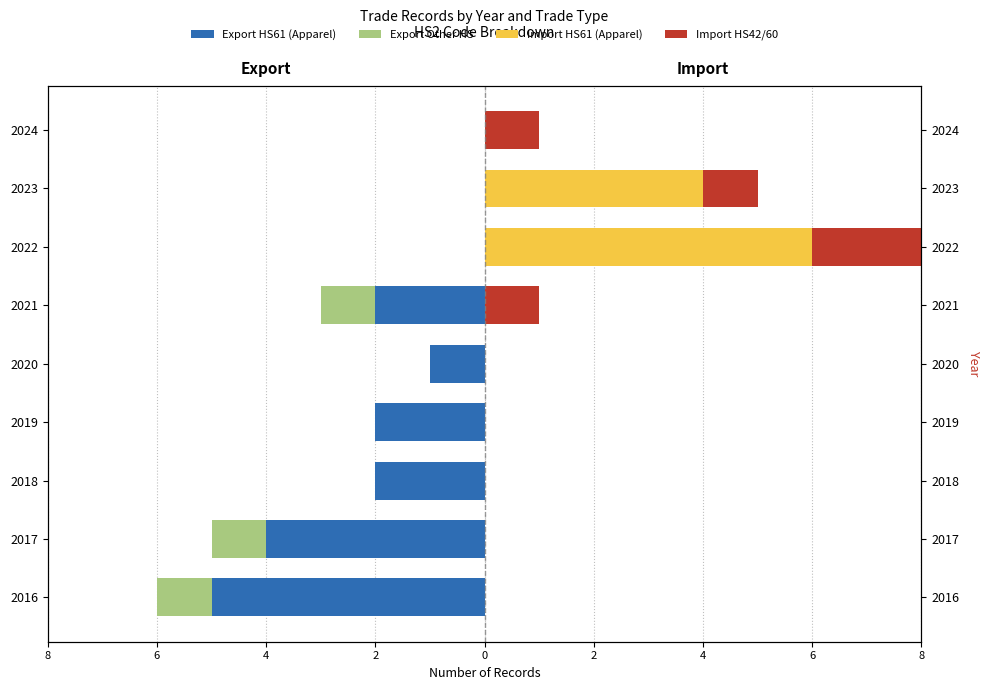

Reading left to right, transcribe all the data shown in this chart.

Export HS61 (Apparel): -5	-4	-2	-2	-1	-2	0	0	0
Export Other HS: -1	-1	0	0	0	-1	0	0	0
Import HS61 (Apparel): 0	0	0	0	0	0	6	4	0
Import HS42/60: 0	0	0	0	0	1	2	1	1